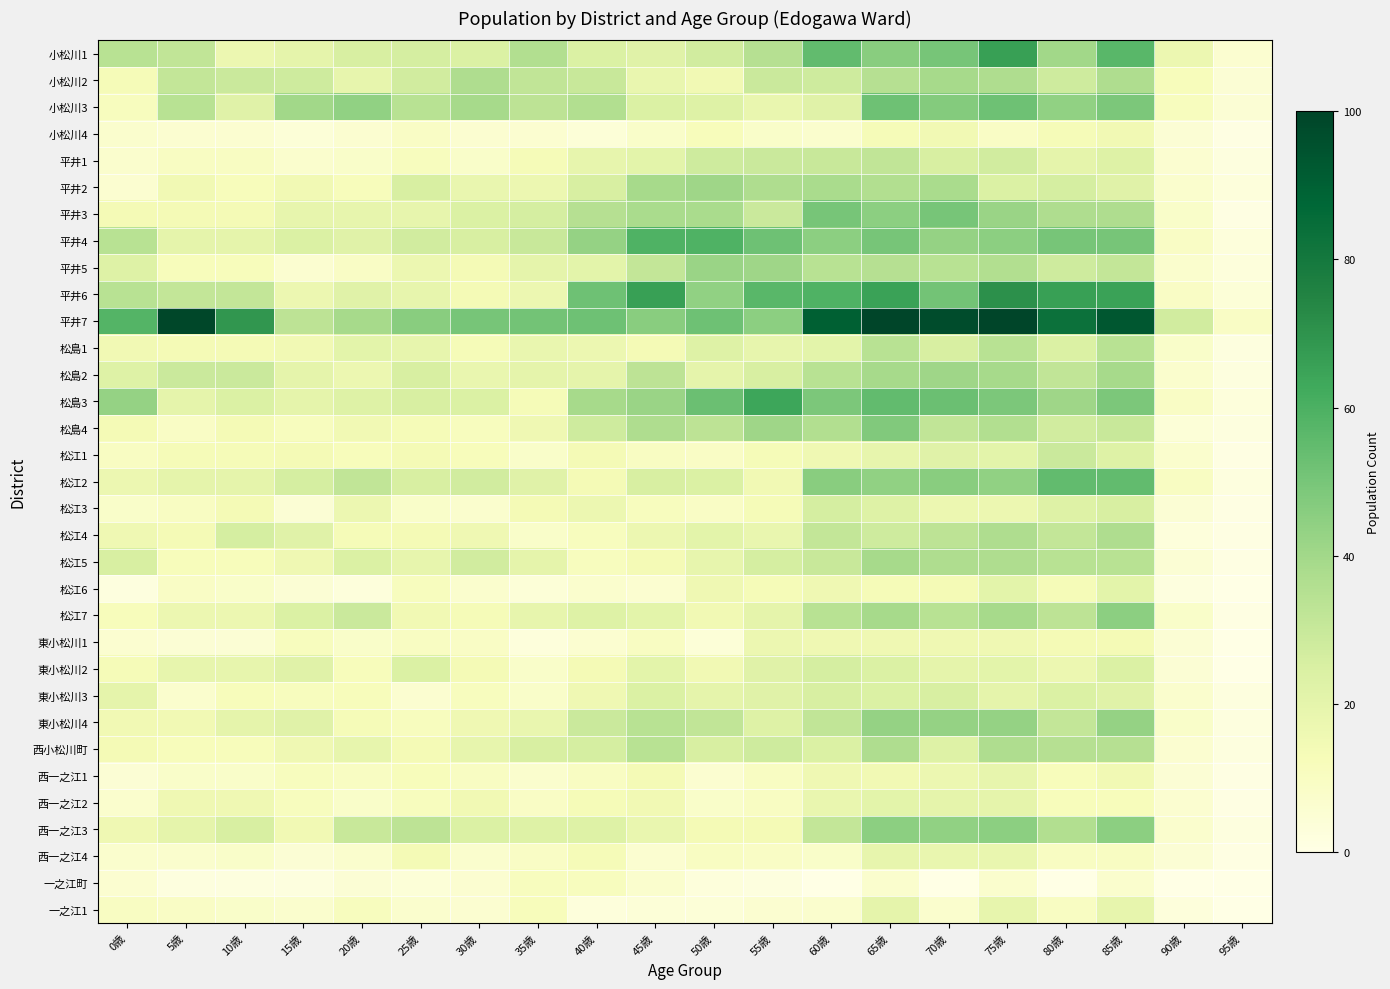

How many categories are shown in the chart?

20